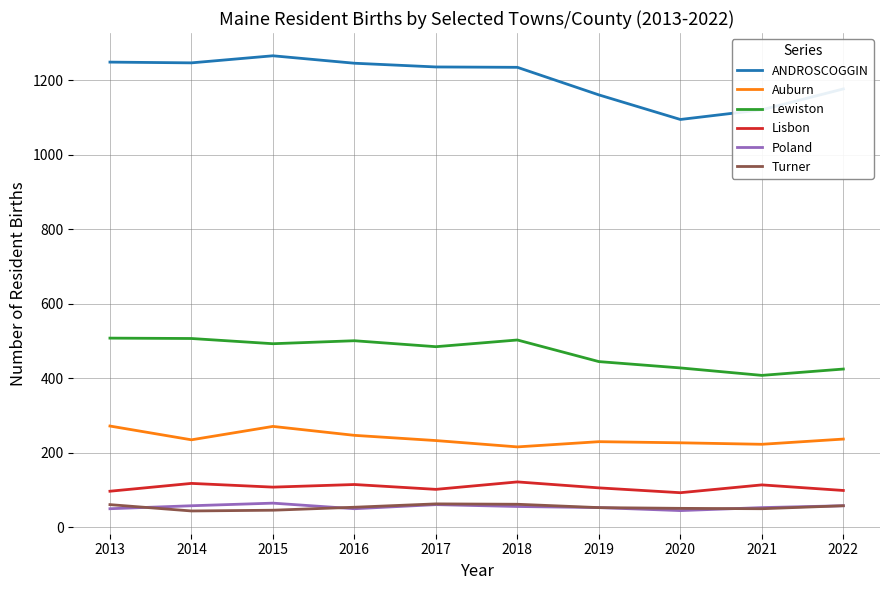

What is the difference between the highest and lowest values at 2013?

1199